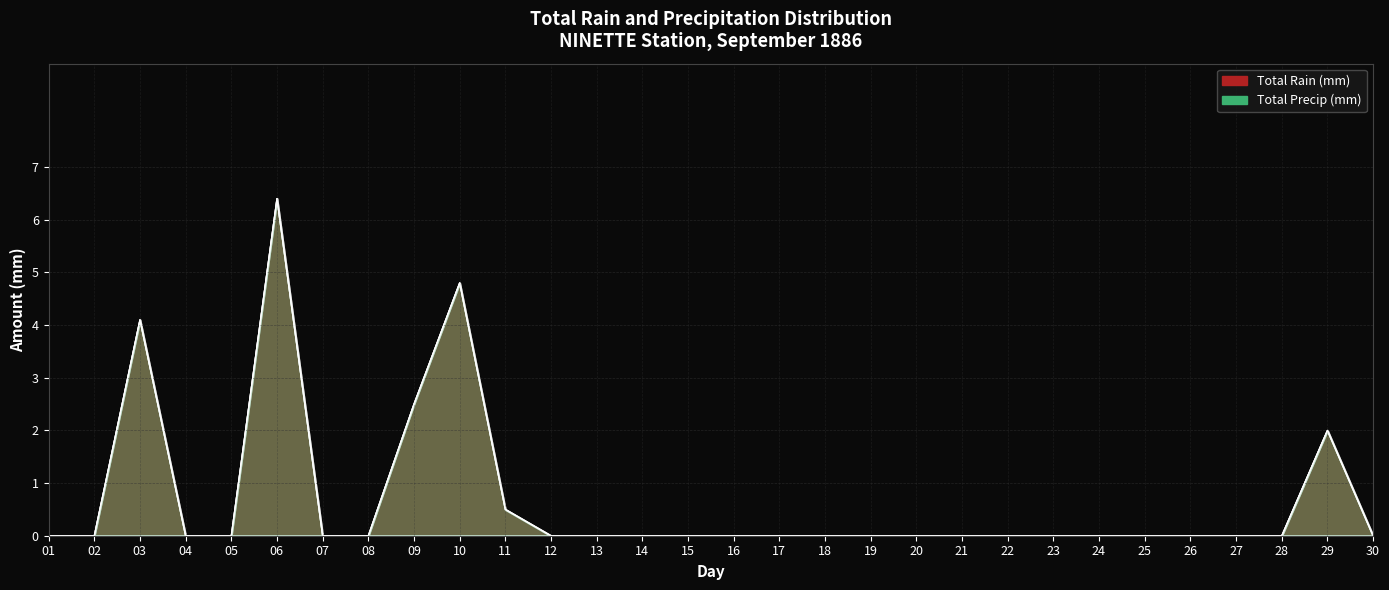

What is the sum of all Total Precip (mm) values?

20.3